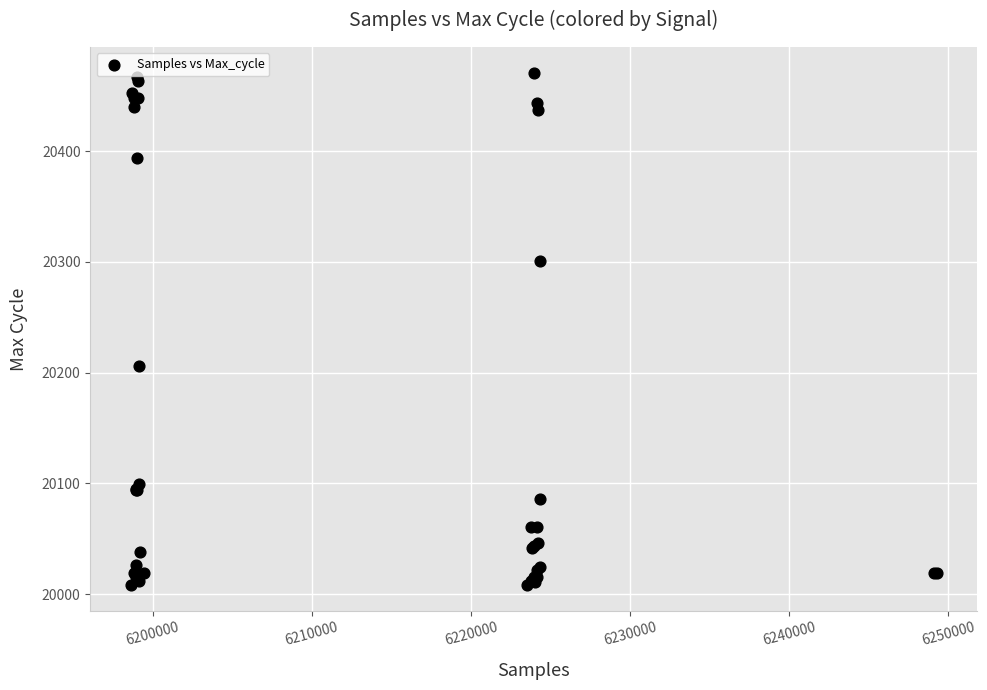

What Y value in the scatter plot is closest to 20239?

20206